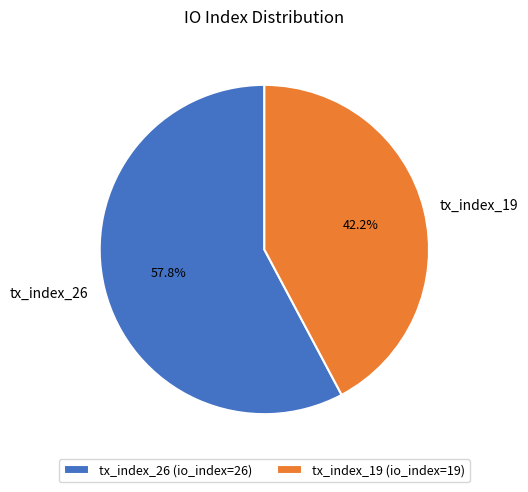

To the nearest percent, what is the combined percentage of tx_index_26 and tx_index_19?

100%